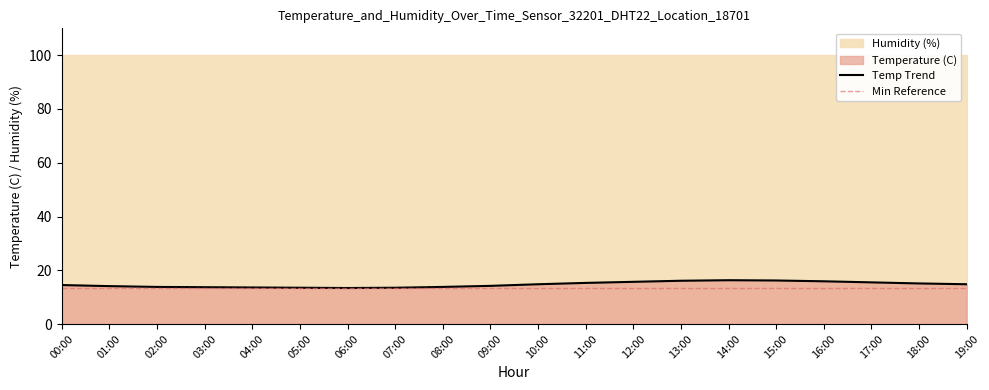

Rank the categories by value from lowest to highest.

06:00, 05:00, 07:00, 04:00, 03:00, 02:00, 08:00, 01:00, 09:00, 00:00, 10:00, 19:00, 18:00, 11:00, 17:00, 12:00, 16:00, 13:00, 15:00, 14:00